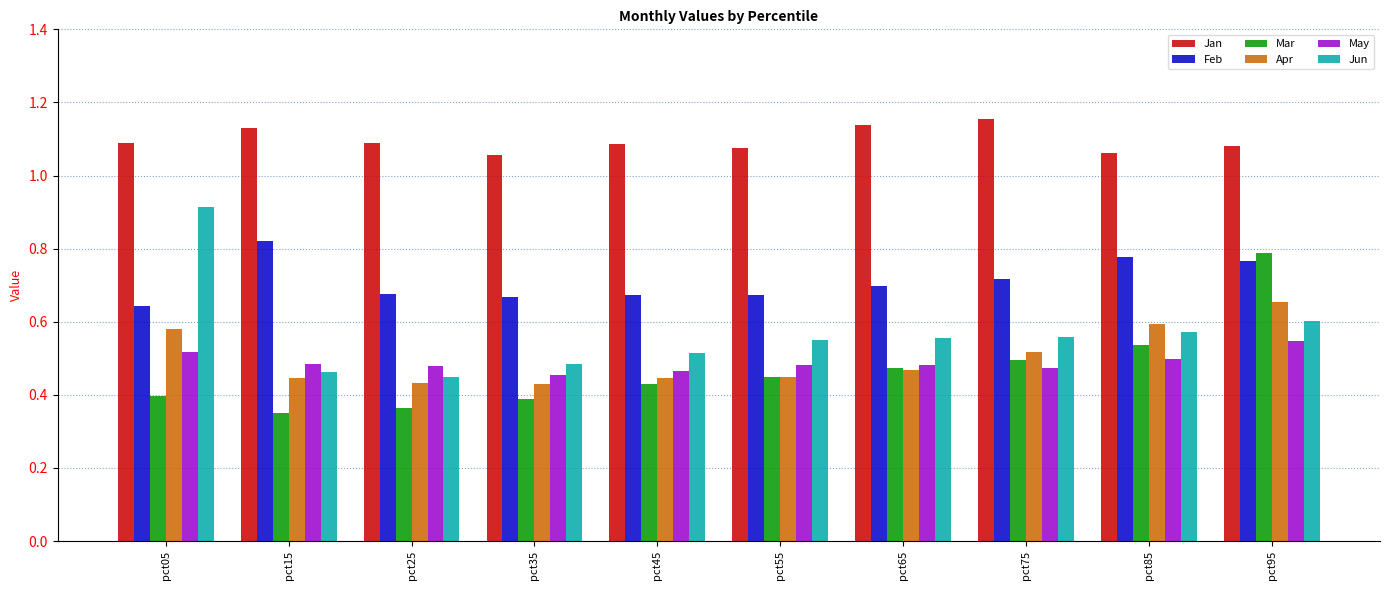

The value of Mar at pct25 is 0.4. True or false?

True